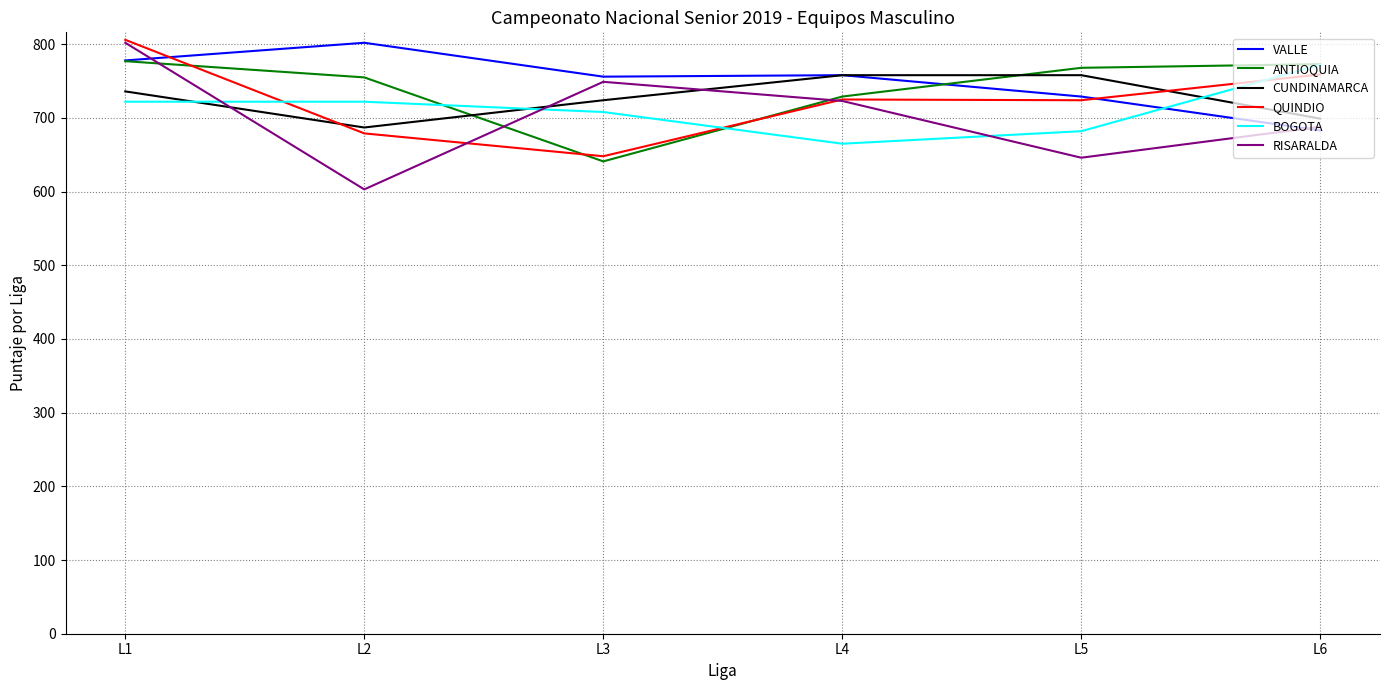

Which category has the lowest value across all series?

L2